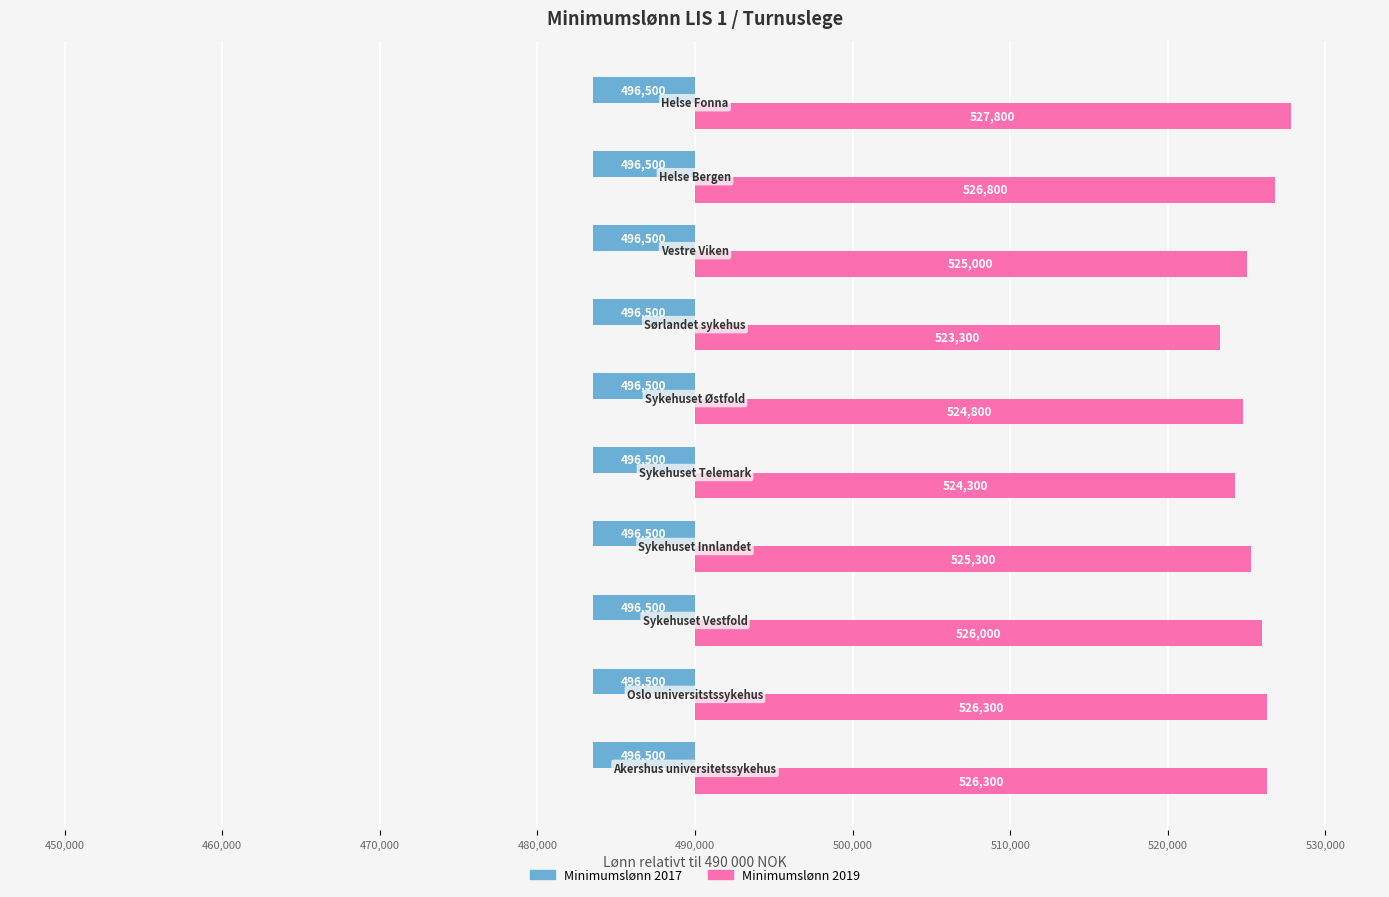

What are all the series names shown in the legend?

Minimumslønn 2017, Minimumslønn 2019